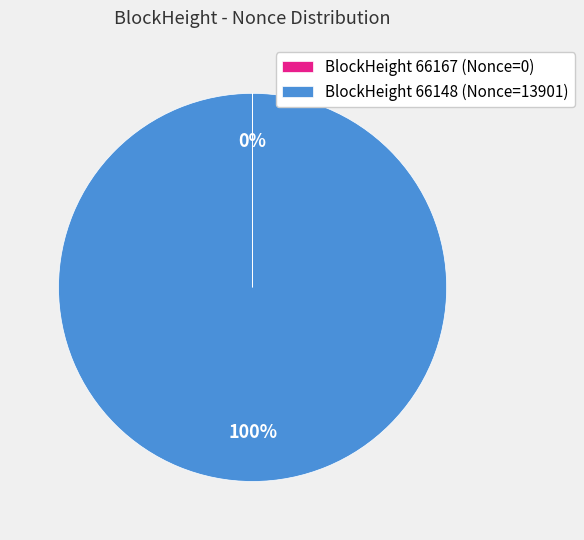

Is there a majority slice in this chart?

Yes